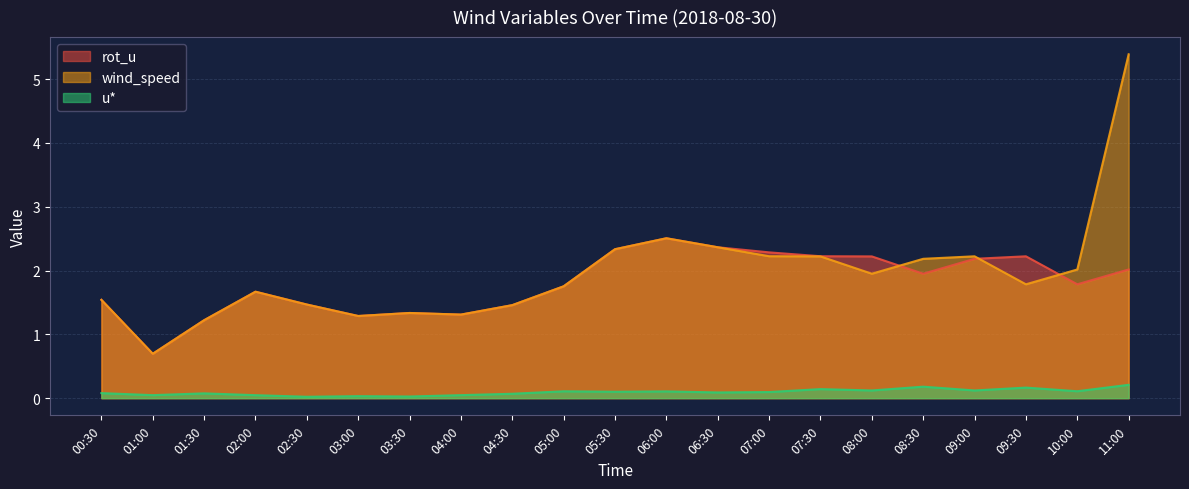

The value of wind_speed at 09:00 is 1.1. True or false?

False